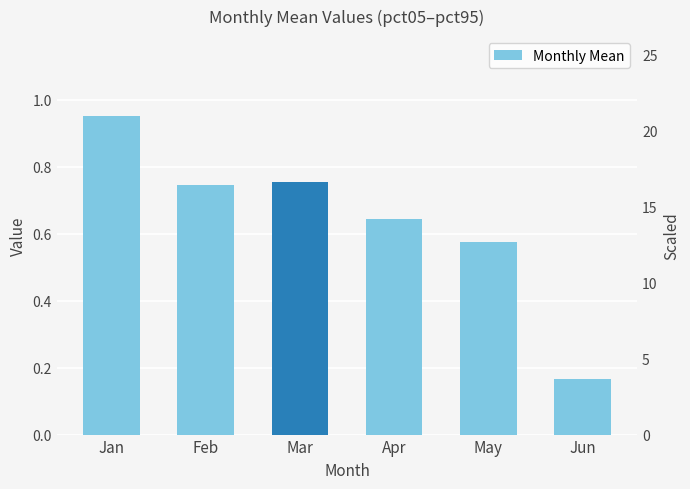

Where is the data nearest to the value 0?

Jun